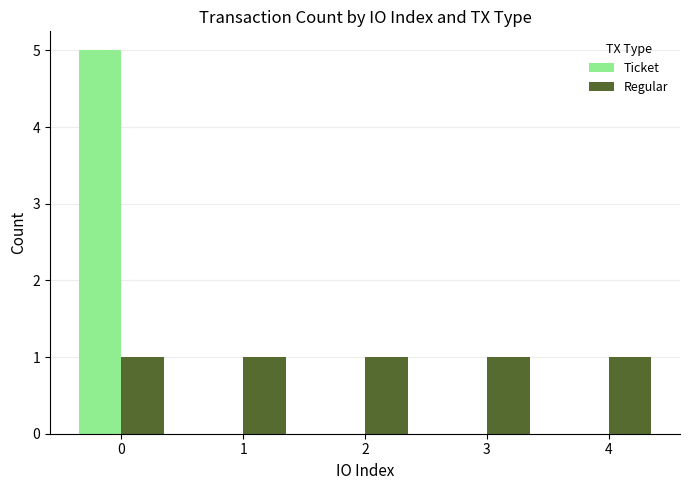

The Ticket series shows 3 at 3. True or false?

False